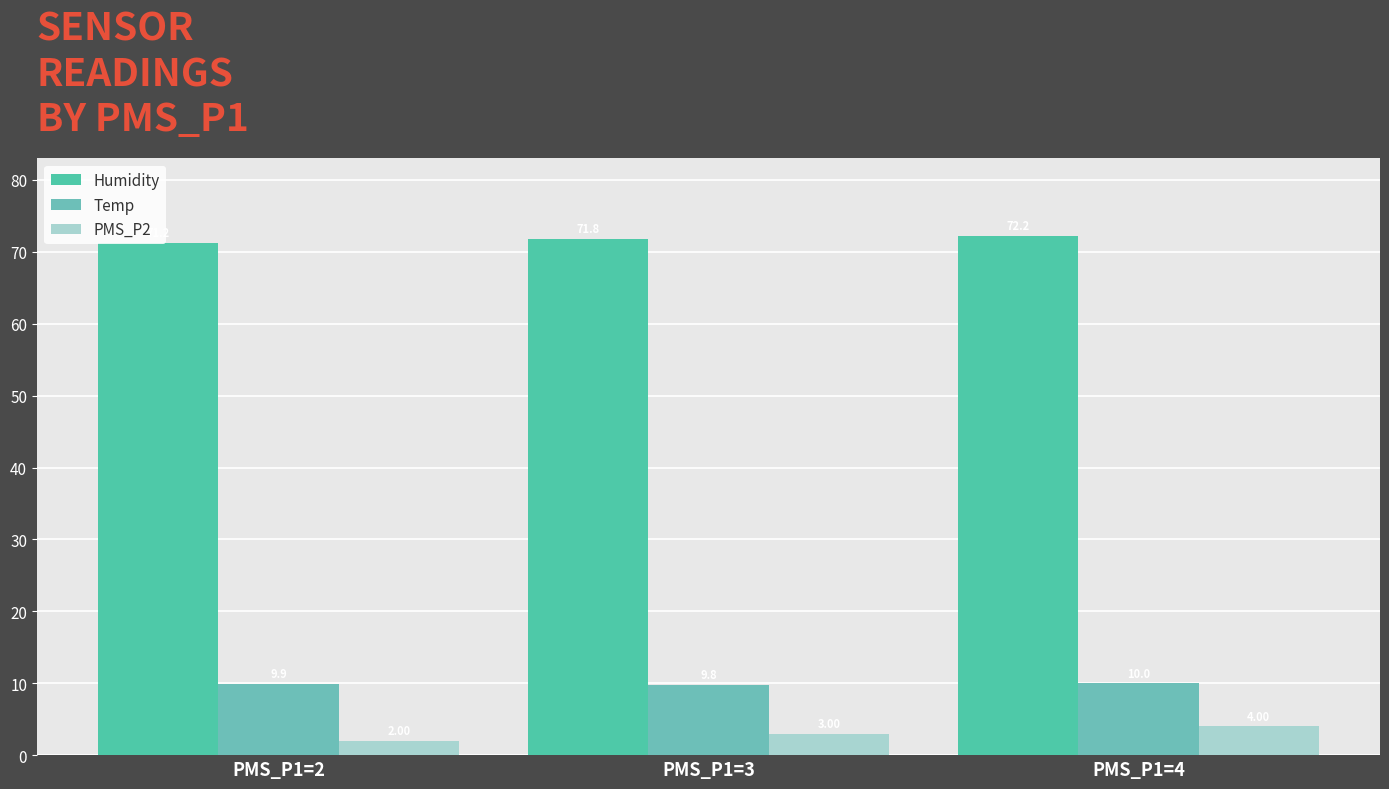

Which label corresponds to the smallest value in the chart?

PMS_P1=2